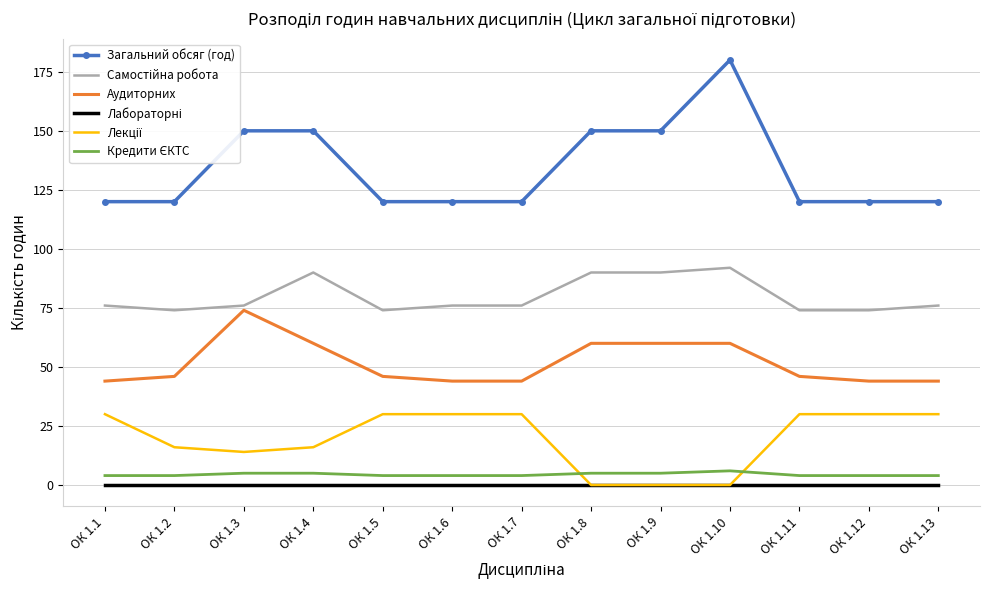

Which series has the widest spread of values?

Загальний обсяг (год)